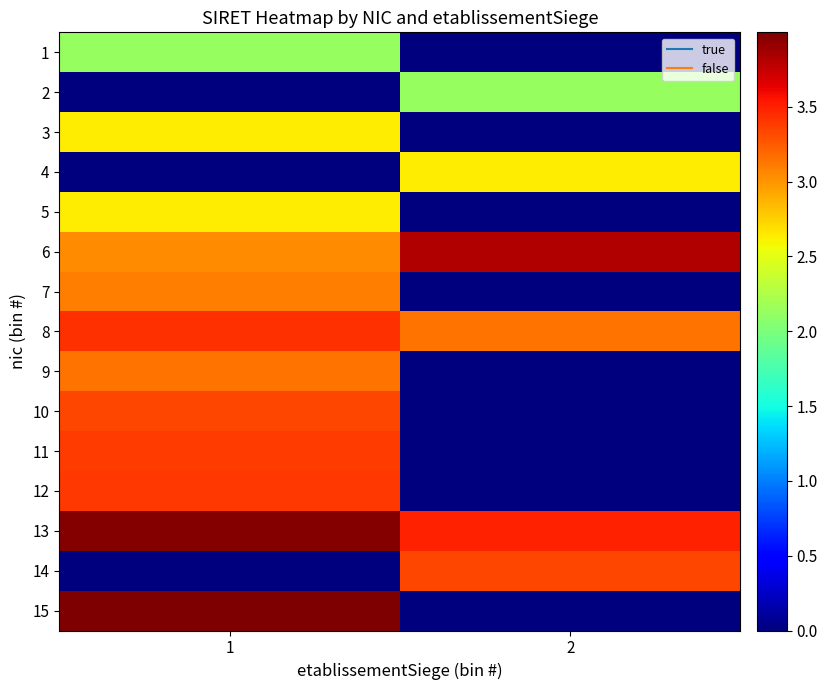

How many distinct data groups are displayed?

15